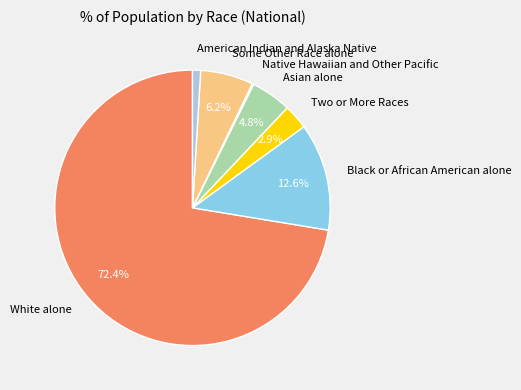

Which has a higher value, Black or African American alone or Asian alone?

Black or African American alone